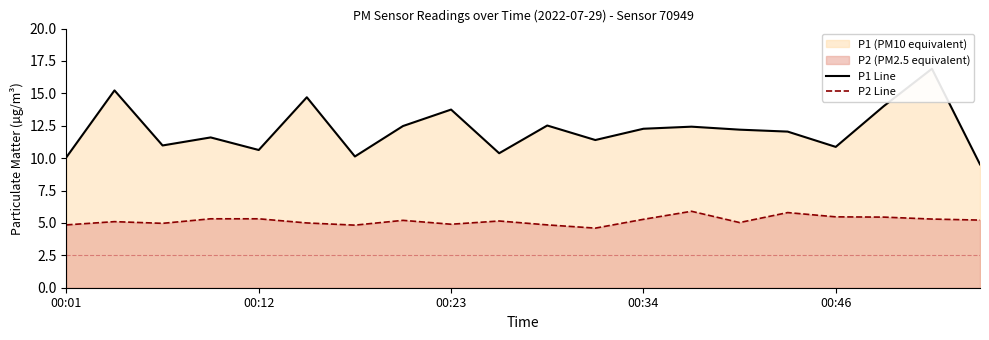

The P2 Line series shows 1.5 at 00:12. True or false?

False